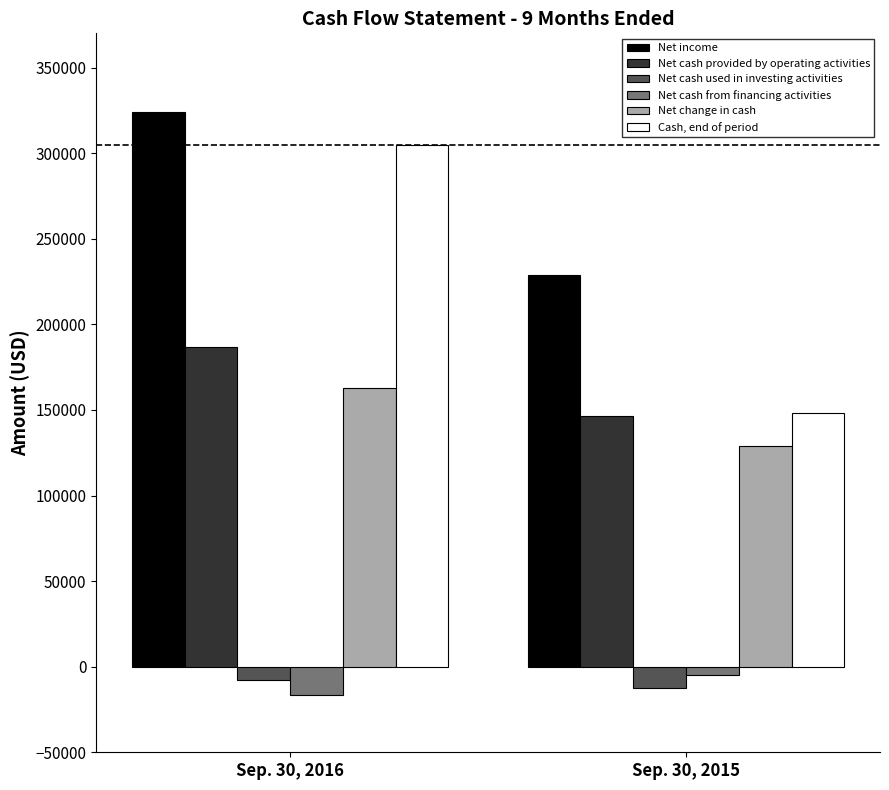

Reading left to right, what are all the values shown in this chart?

Net income: Sep. 30, 2016=324063	Sep. 30, 2015=228678
Net cash provided by operating activities: Sep. 30, 2016=187030	Sep. 30, 2015=146258
Net cash used in investing activities: Sep. 30, 2016=-7586	Sep. 30, 2015=-12205
Net cash from financing activities: Sep. 30, 2016=-16654	Sep. 30, 2015=-4868
Net change in cash: Sep. 30, 2016=162790	Sep. 30, 2015=129185
Cash, end of period: Sep. 30, 2016=304612	Sep. 30, 2015=148373